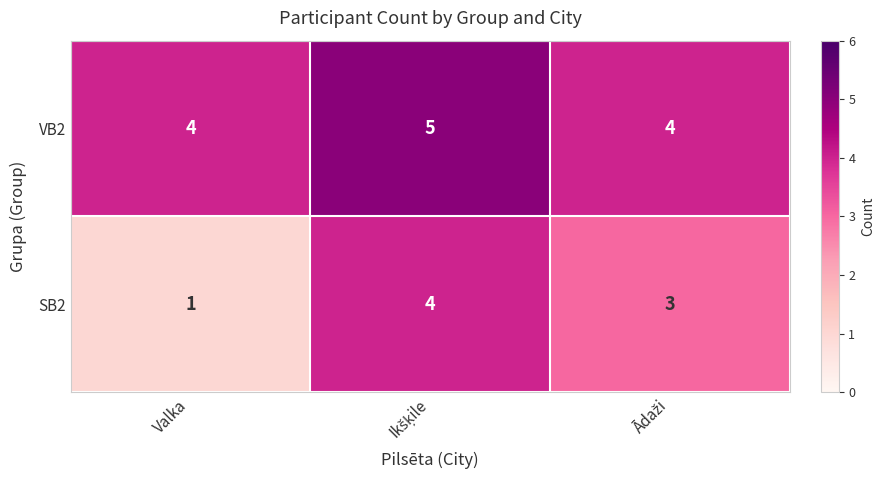

Reading right to left, extract all data points from this chart.

VB2: 4	5	4
SB2: 3	4	1